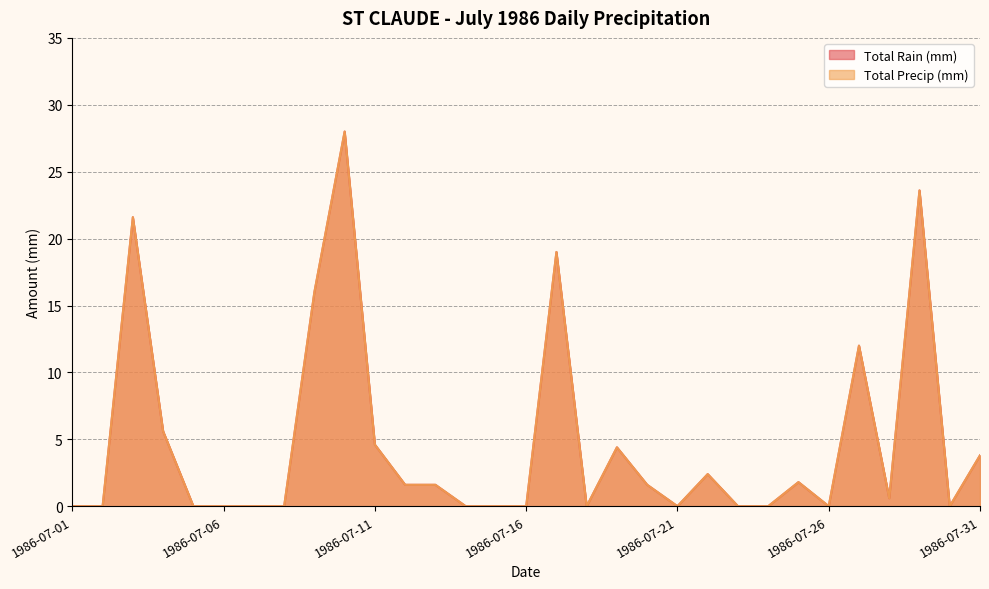

What is the sum of the Total Precip (mm) values at 1986-07-17 and 1986-07-23?

19.0